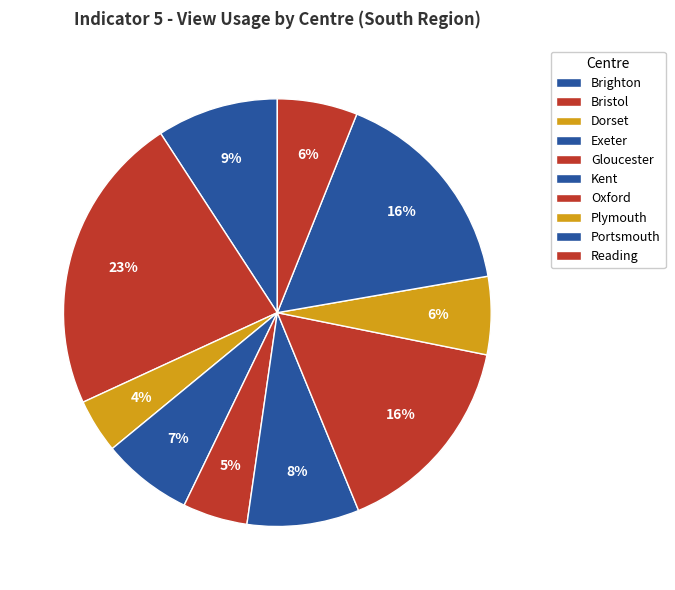

Count the number of slices in the pie.

10